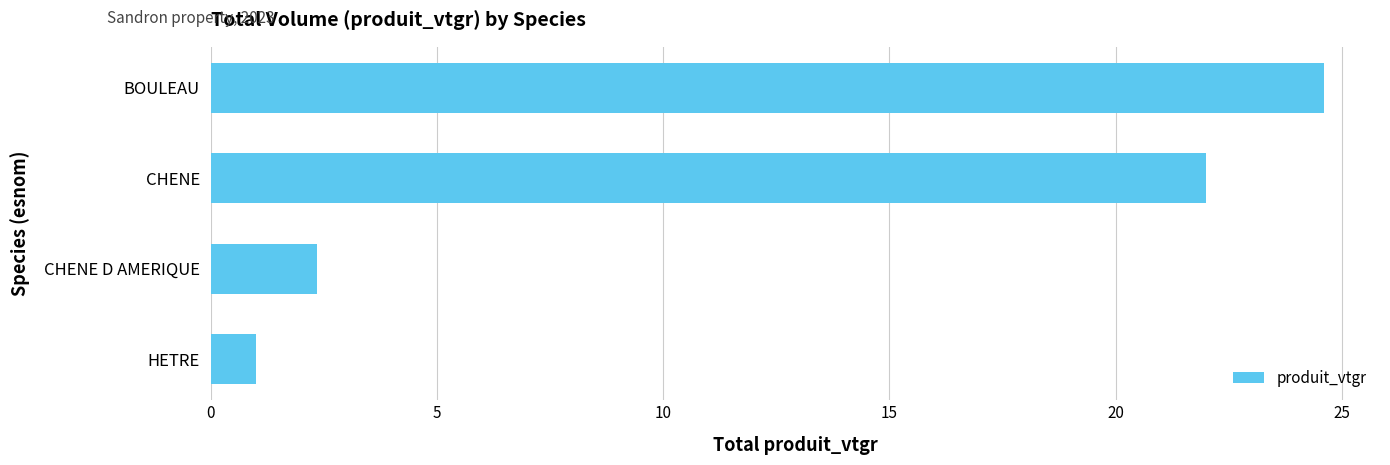

How many distinct data groups are displayed?

1